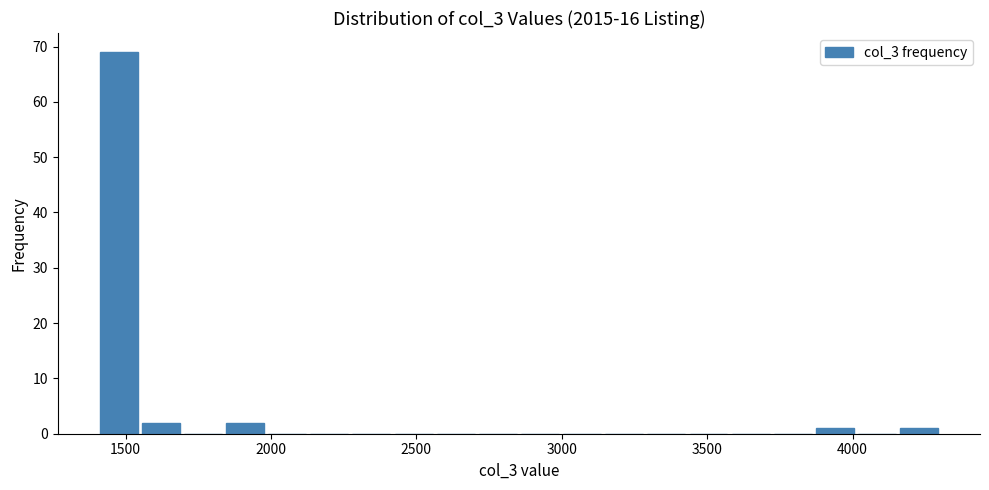

Read against the x-axis, roughly where is the centre of the tallest bar?

1500